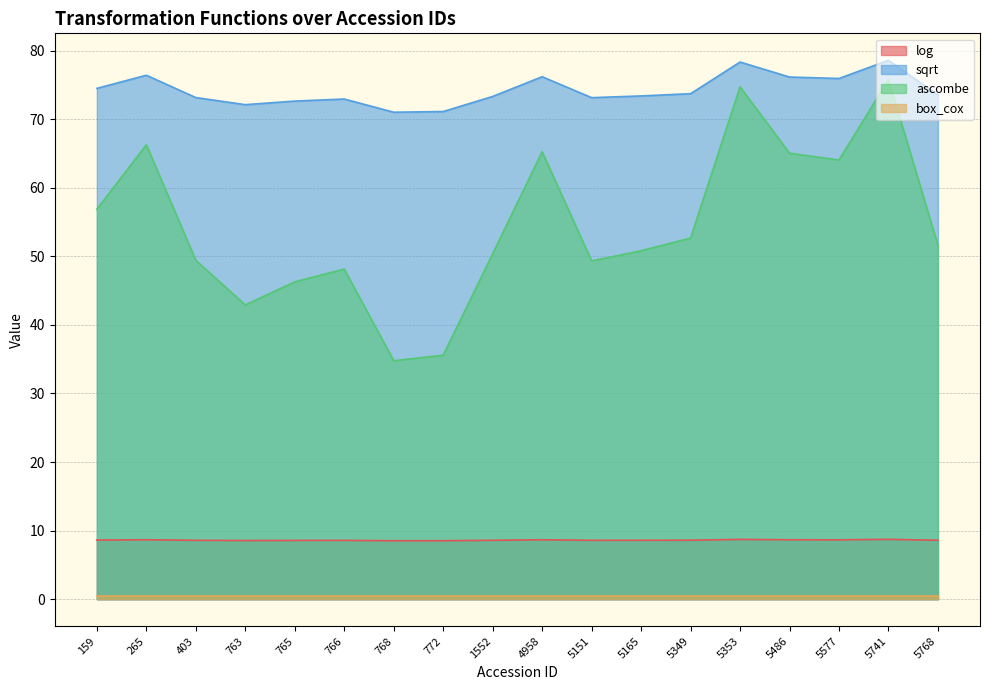

What is the minimum value for sqrt?

71.0